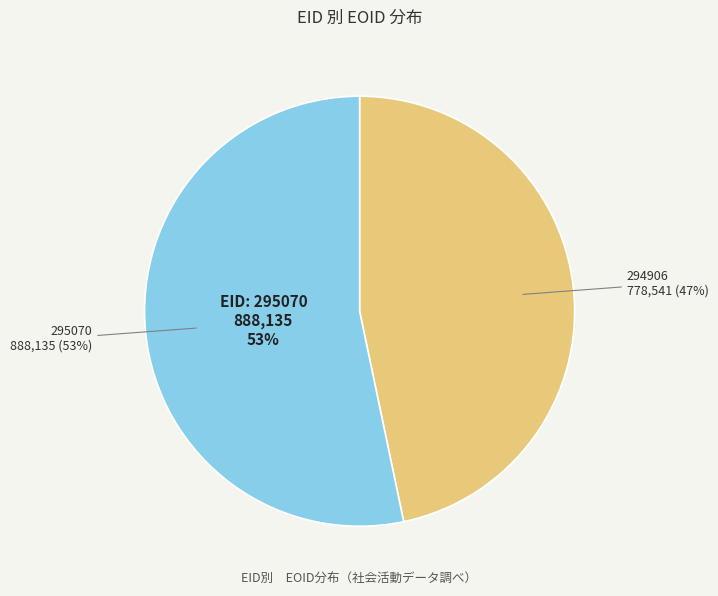

Combined, do 294906 and 295070 account for over 50%?

Yes